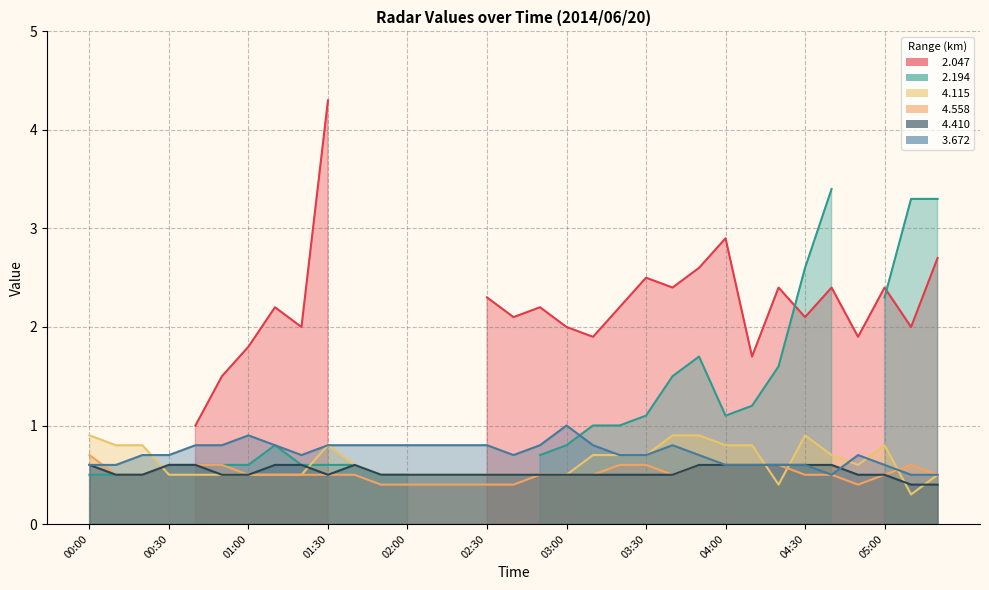

Which has a higher value, 01:00 or 05:00?

05:00